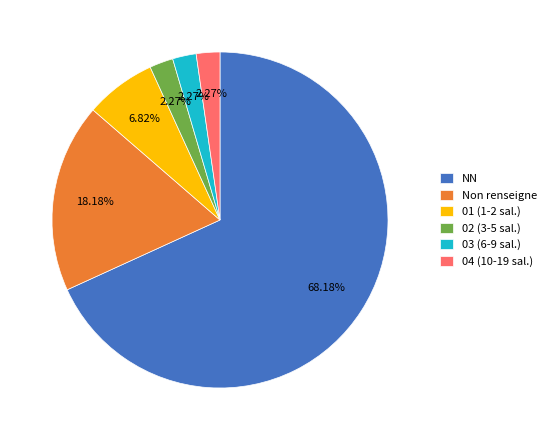

Which slice is the largest?

NN